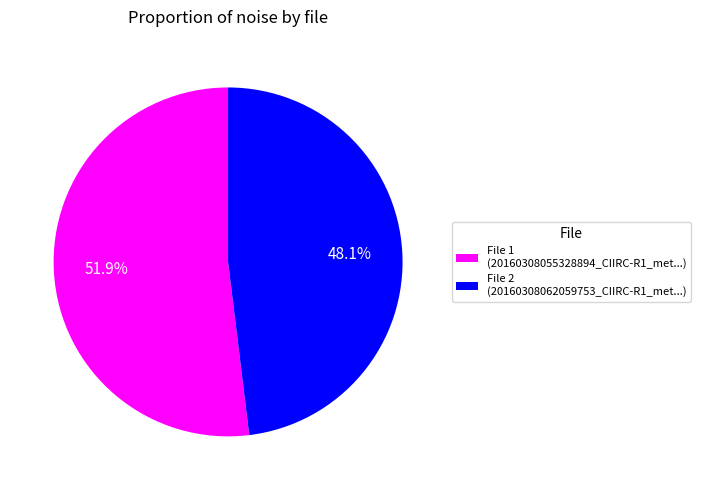

How much of the chart is everything except File 2 (20160308062059753_CIIRC-R1_met...)?

51.9%